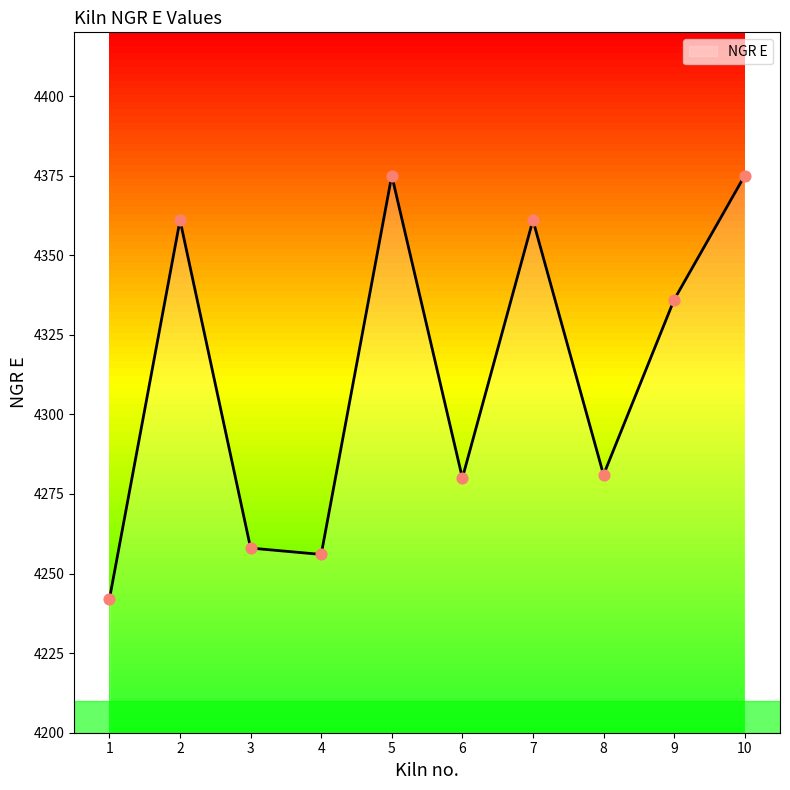

What is the ratio of the value at 2 to the value at 8?

1.0